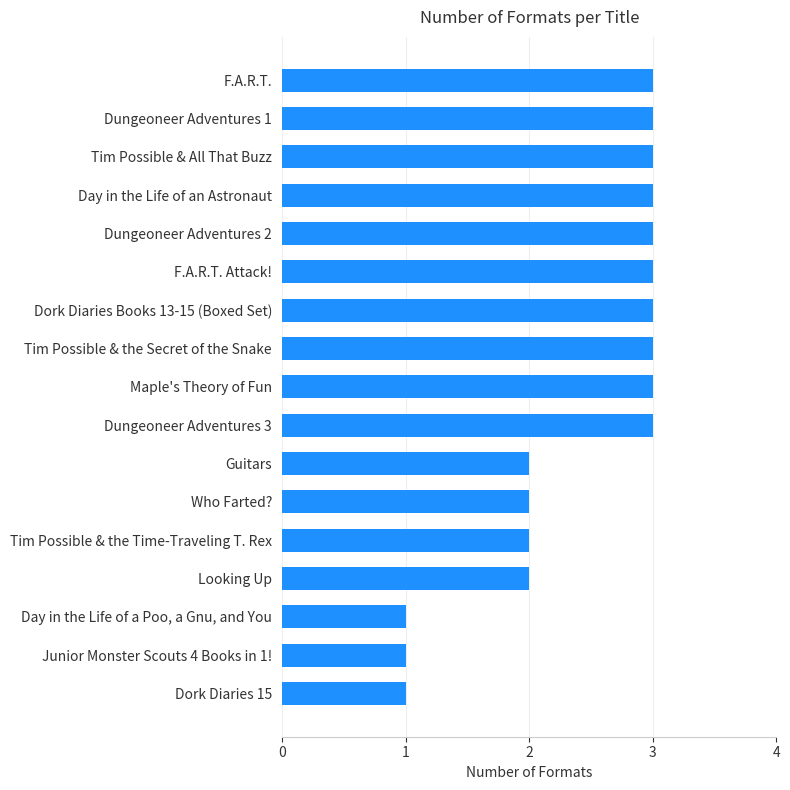

What is the difference between the maximum and second lowest values?

2